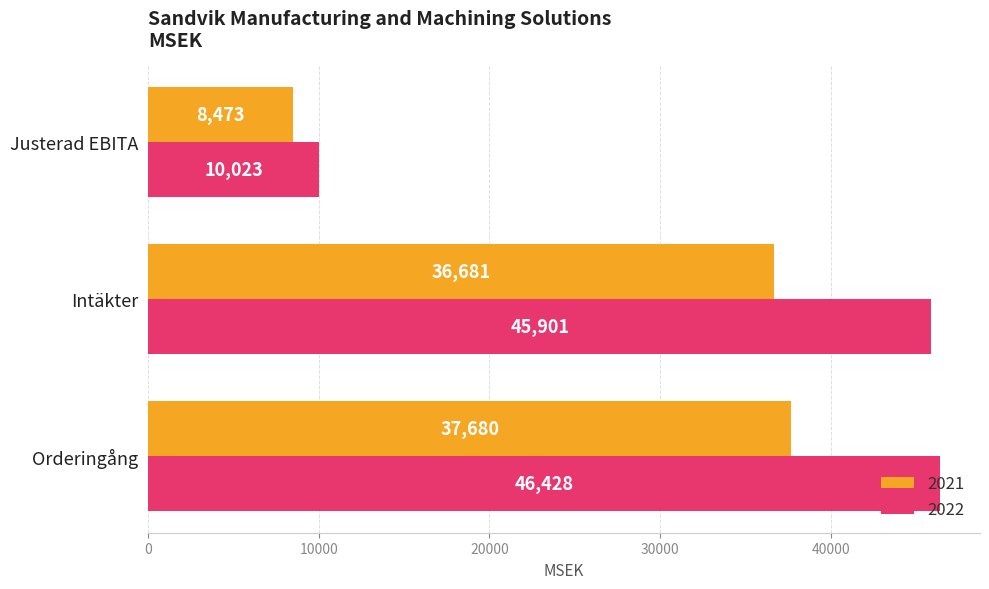

Rank the series by their average value, from lowest to highest.

2021, 2022